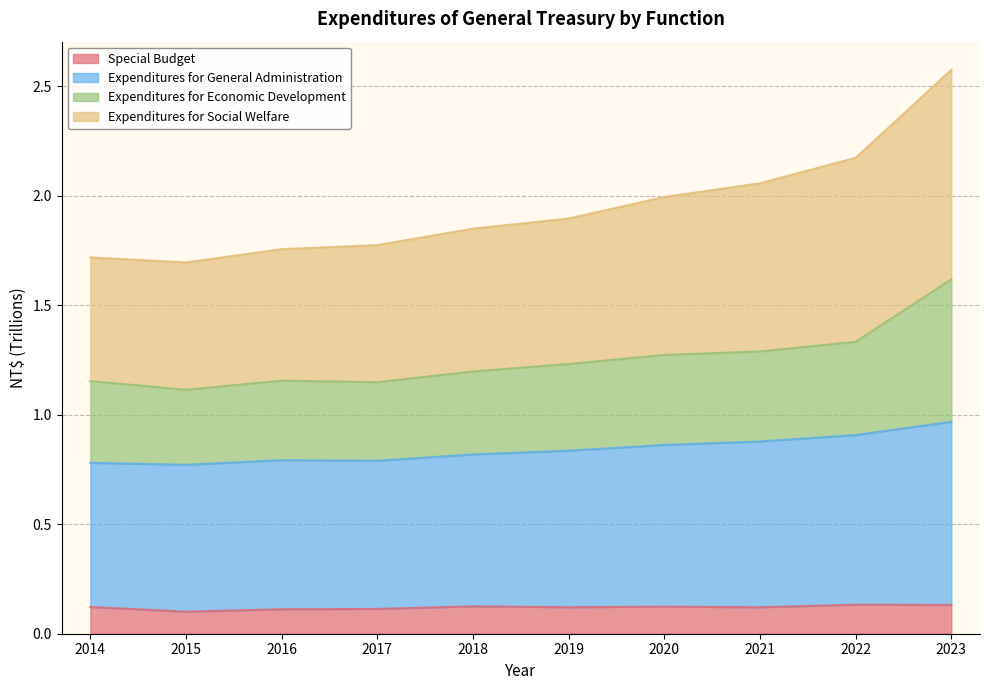

Which series has the largest range (max minus min)?

Expenditures for Social Welfare